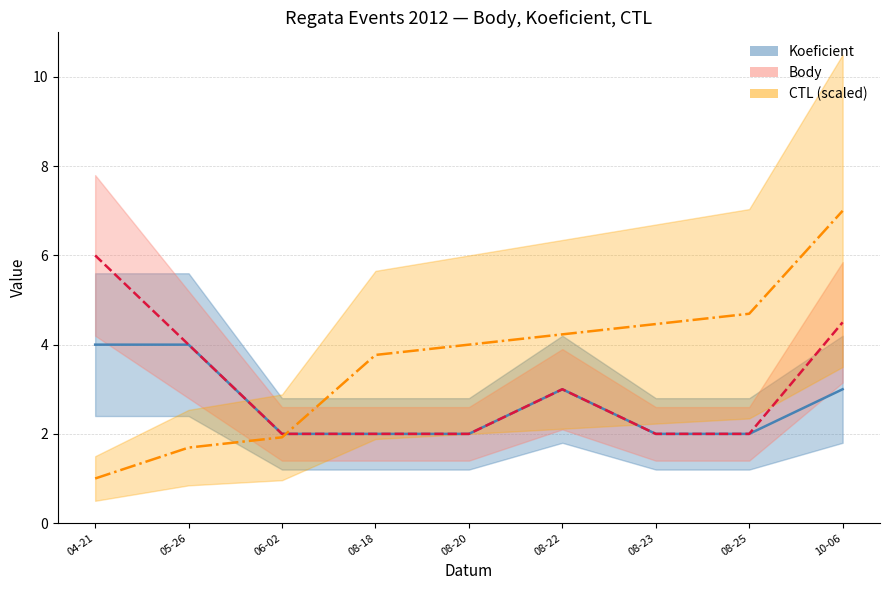

At which label does Body reach its minimum?

06-02